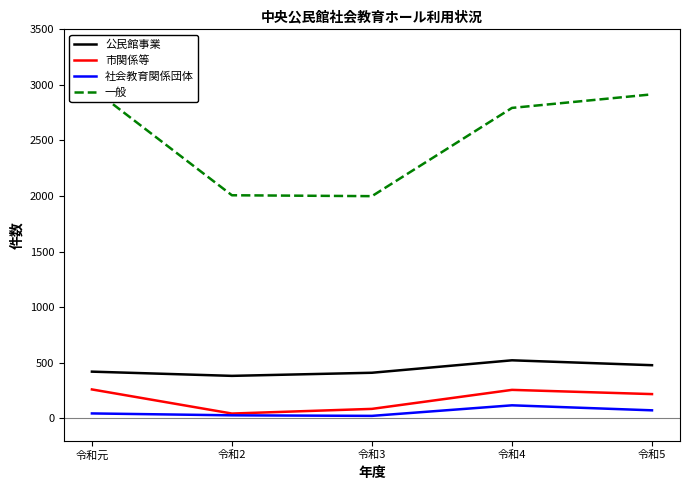

Which series has the largest total across all categories?

一般